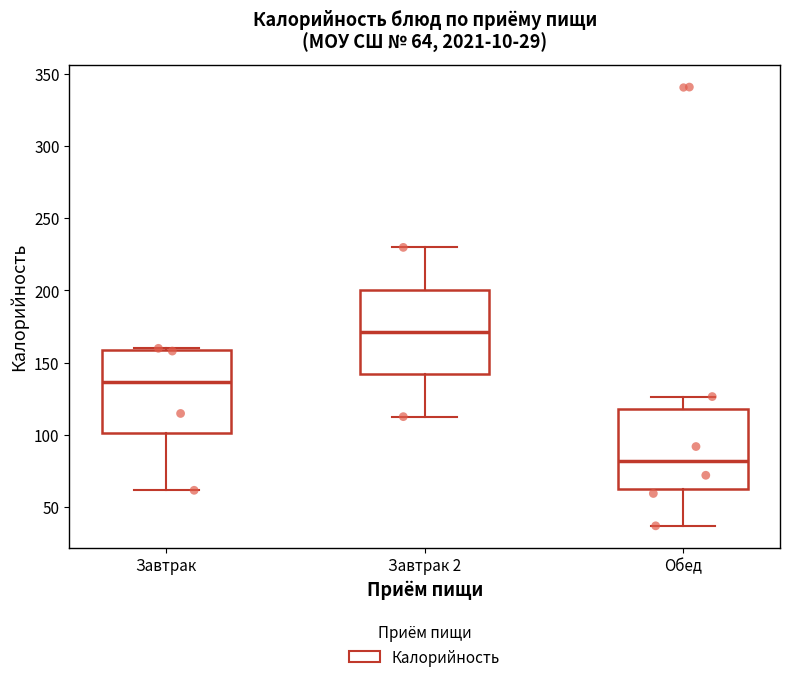

Which box's median line is the highest?

Завтрак 2